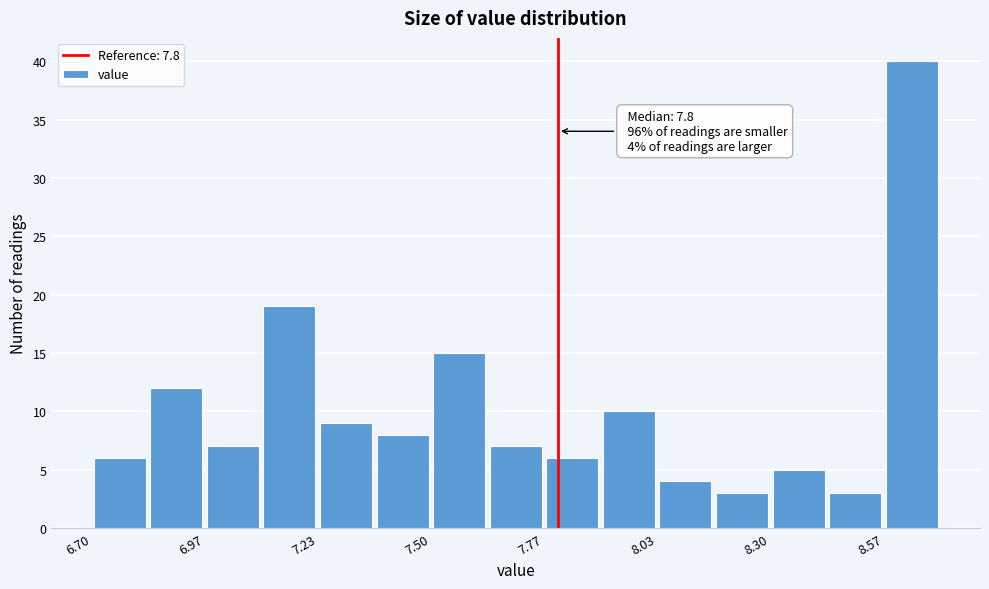

Read against the x-axis, roughly where is the centre of the tallest bar?

8.65